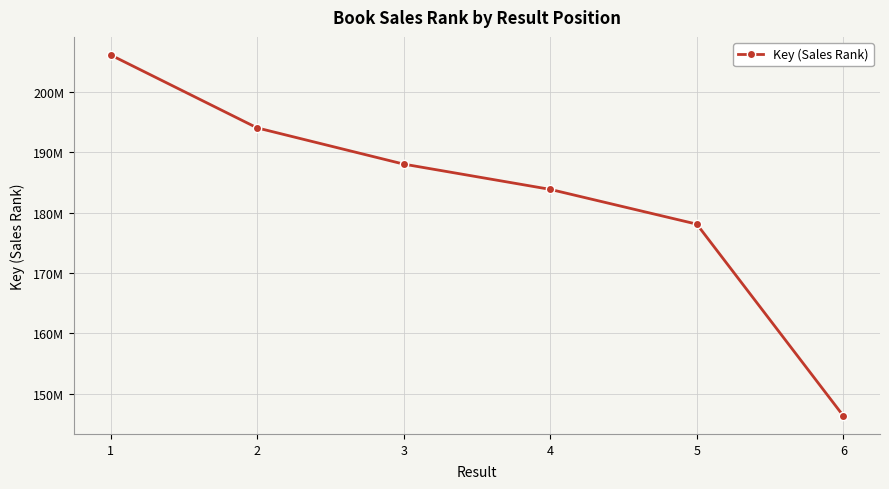

Does the chart have visible grid lines?

Yes